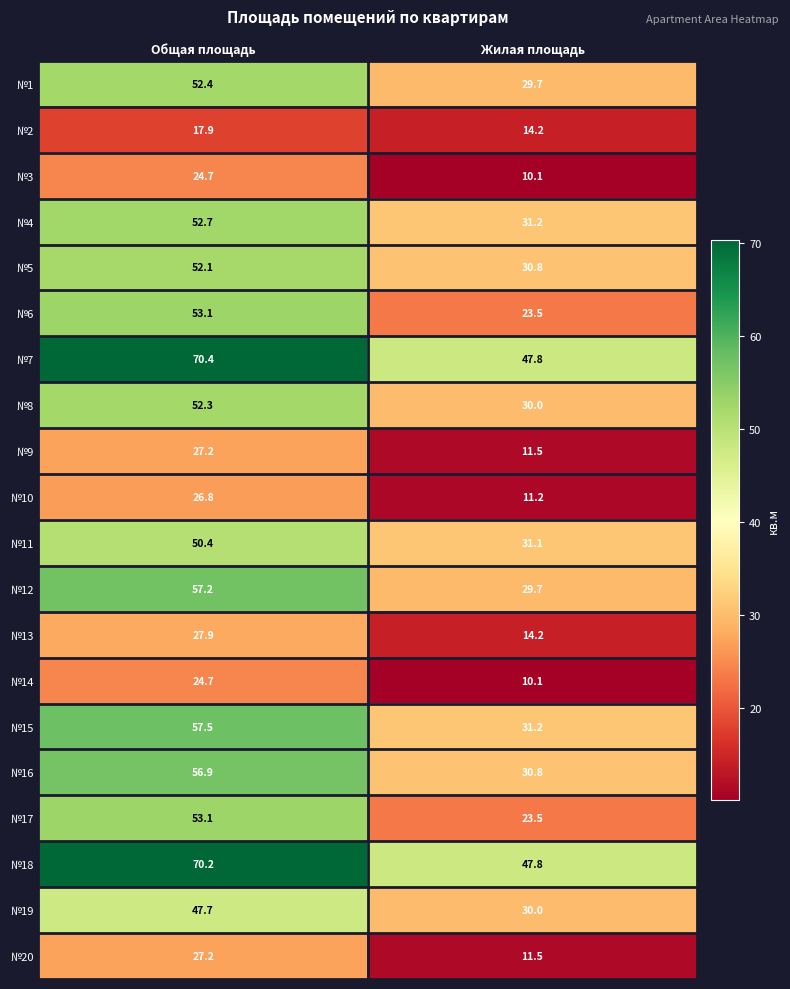

Where does the №7 series first go above 70?

Общая площадь